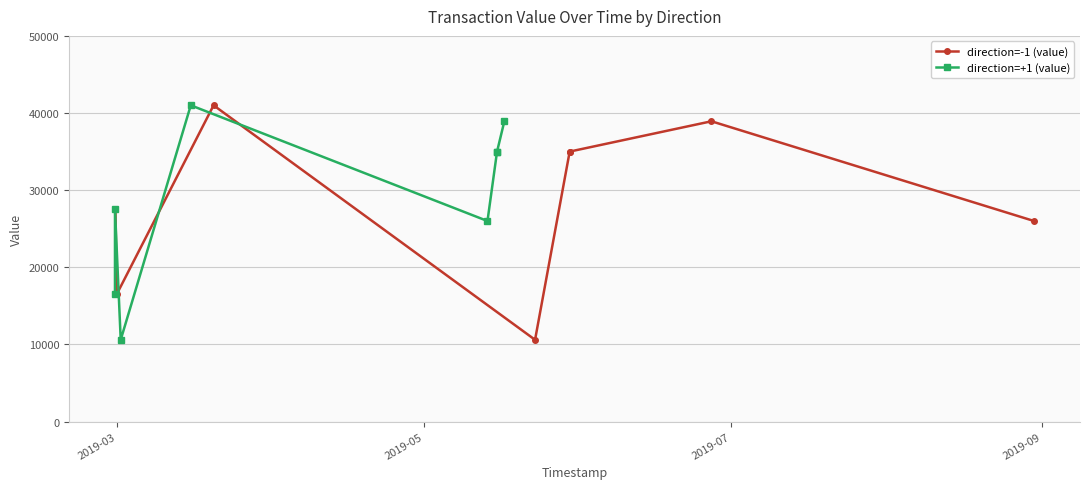

Reading left to right, transcribe all the data shown in this chart.

direction=-1 (value): 27500	16500	41000	10600	35000	35000	38930	26000
direction=+1 (value): 16500	27500	10600	41000	26000	35000	35000	38930